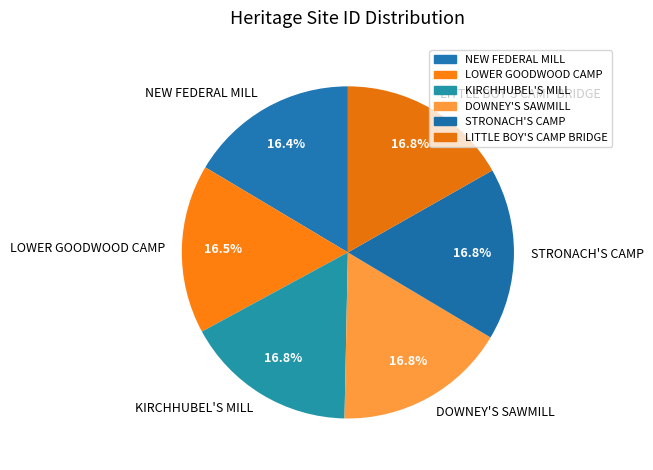

What percentage do DOWNEY'S SAWMILL and NEW FEDERAL MILL together represent?

33.2%